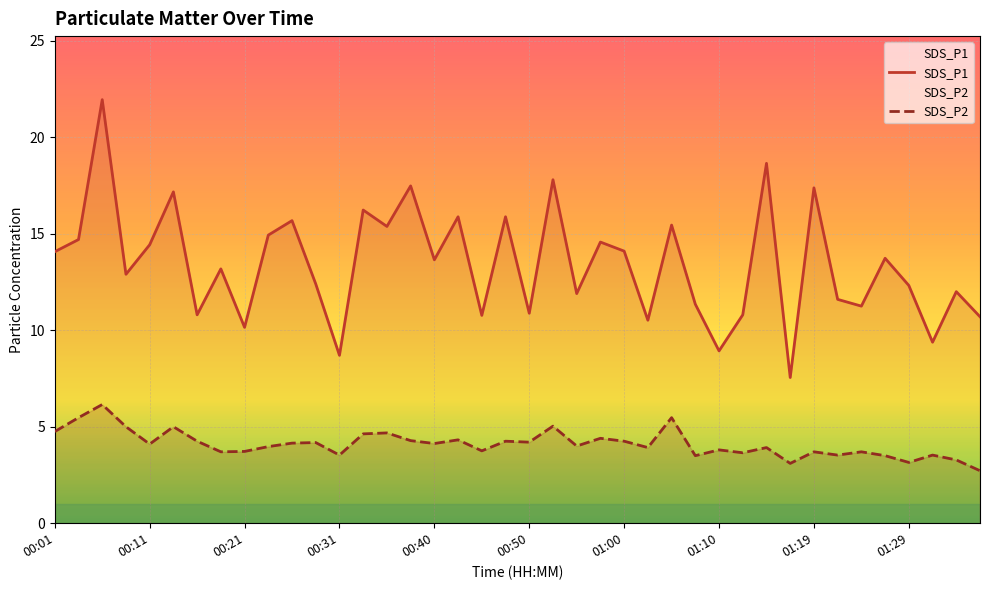

What is the average value of the SDS_P2 series?

4.1